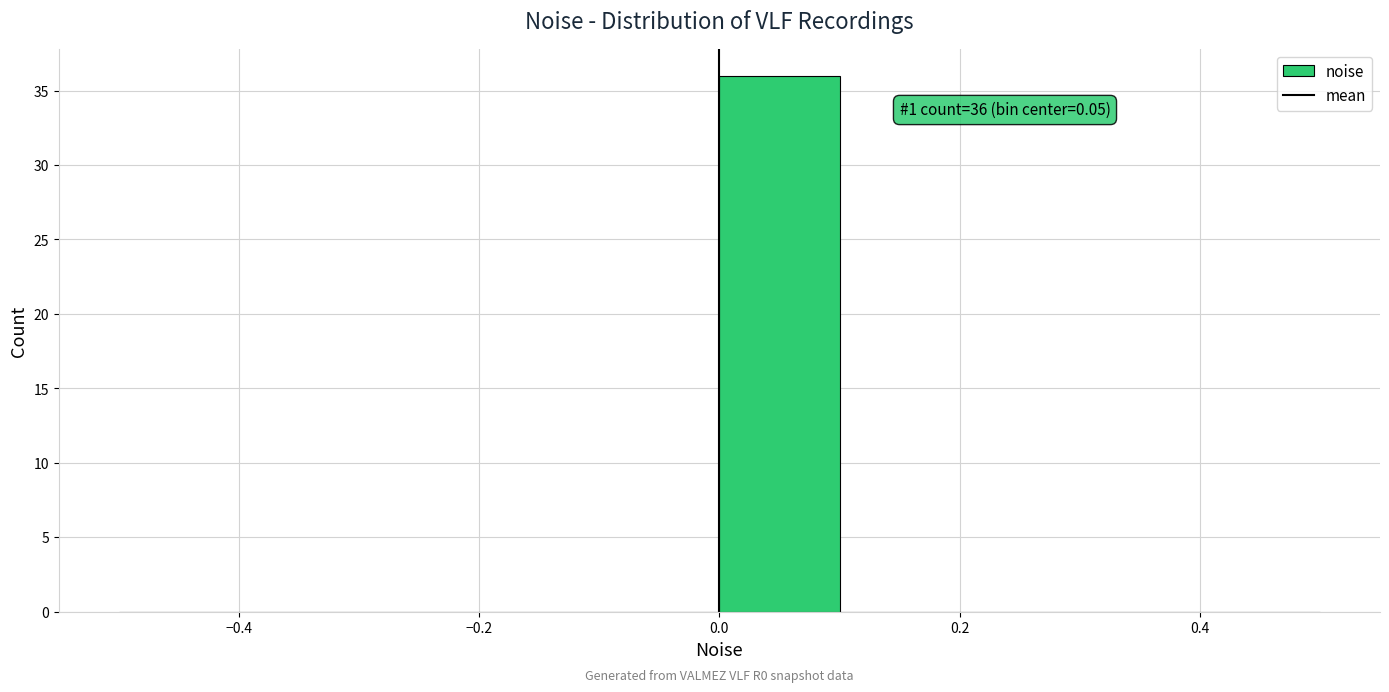

Which range on the x-axis has the tallest bar?

0.0 to 0.1